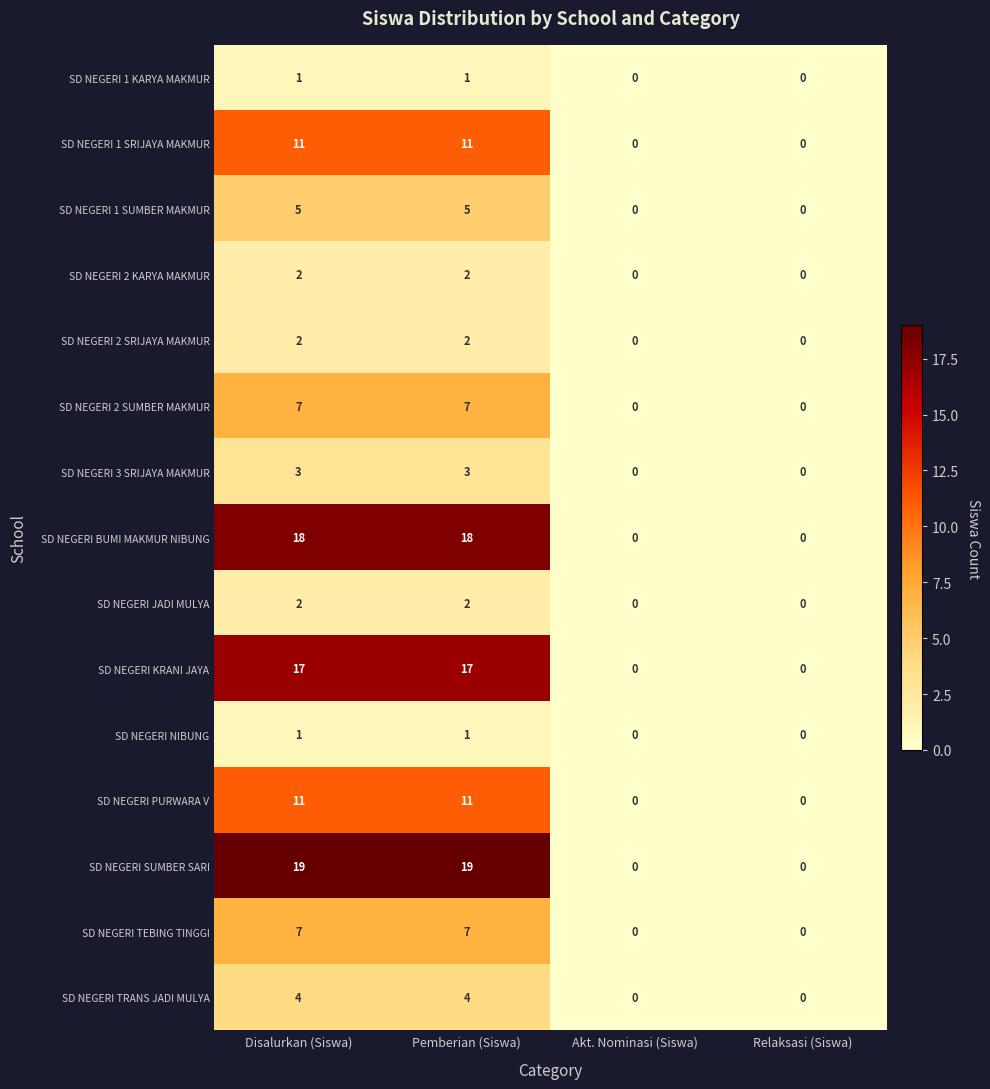

The SD NEGERI 2 SUMBER MAKMUR series shows 0 at Relaksasi (Siswa). True or false?

True